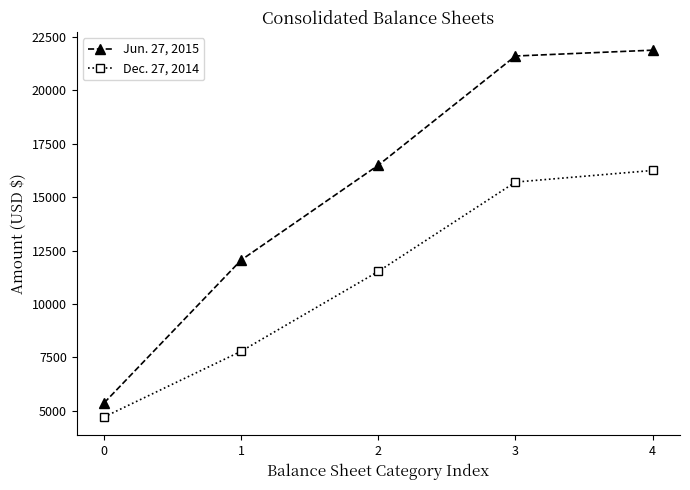

Rank the series by their average value, from lowest to highest.

Dec. 27, 2014, Jun. 27, 2015